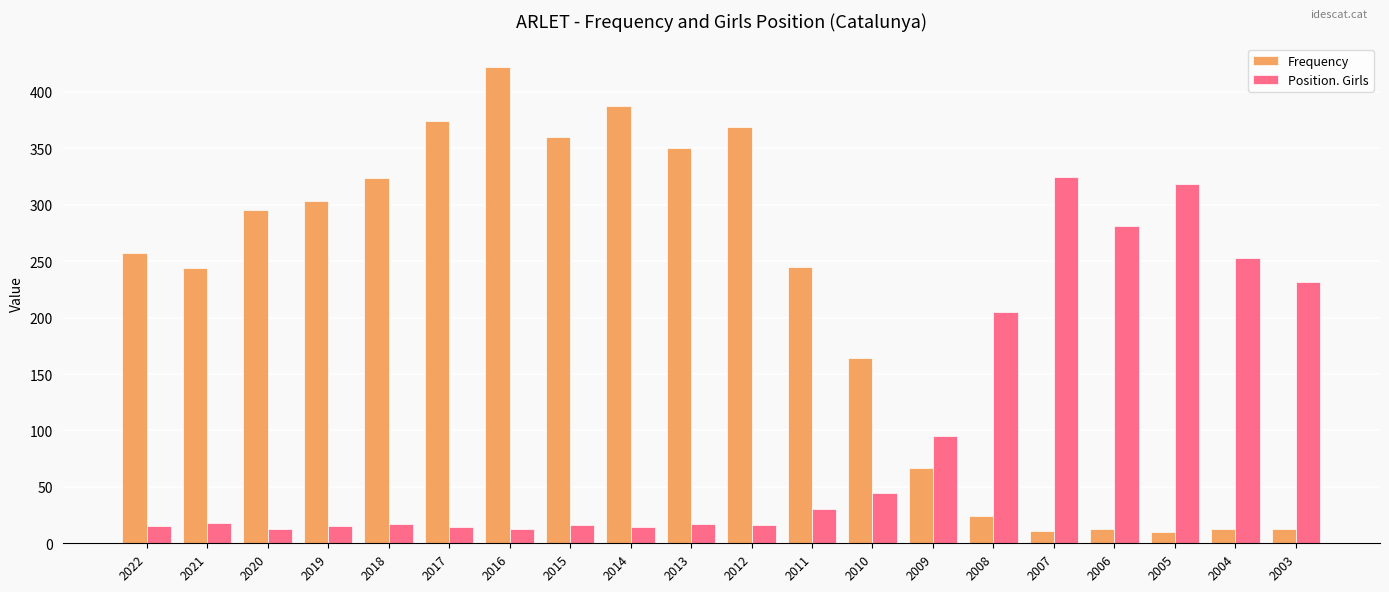

The value of Frequency at 2015 is 360. True or false?

True